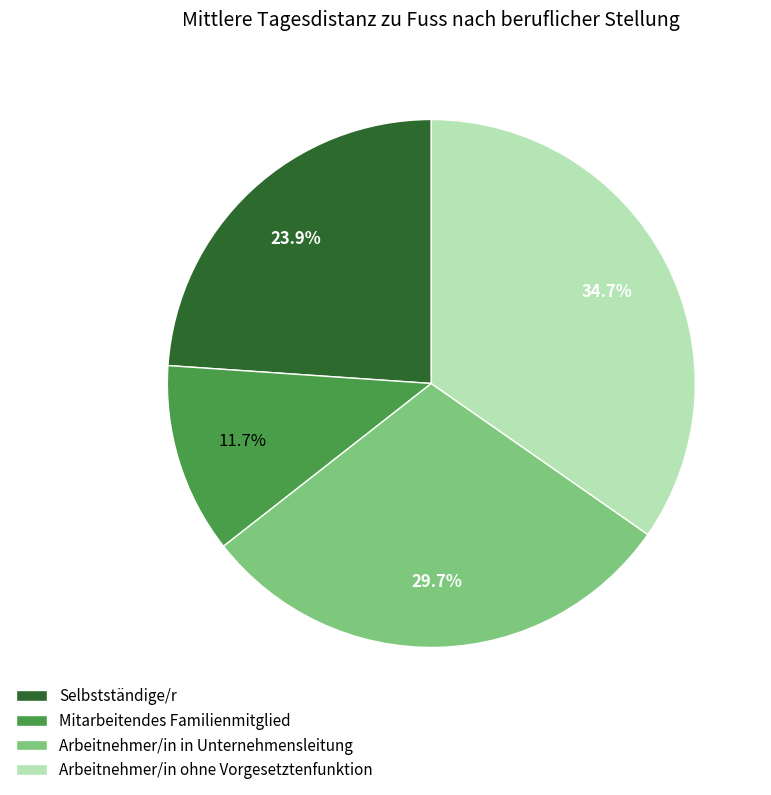

How many slices are in this pie chart?

4